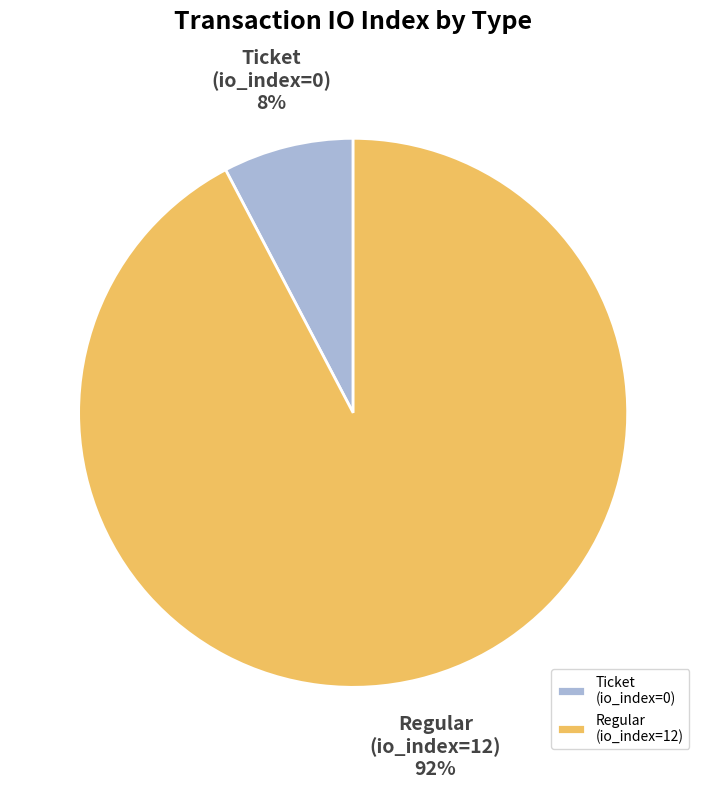

What percentage is the Regular (io_index=12) slice, to the nearest percent?

92%